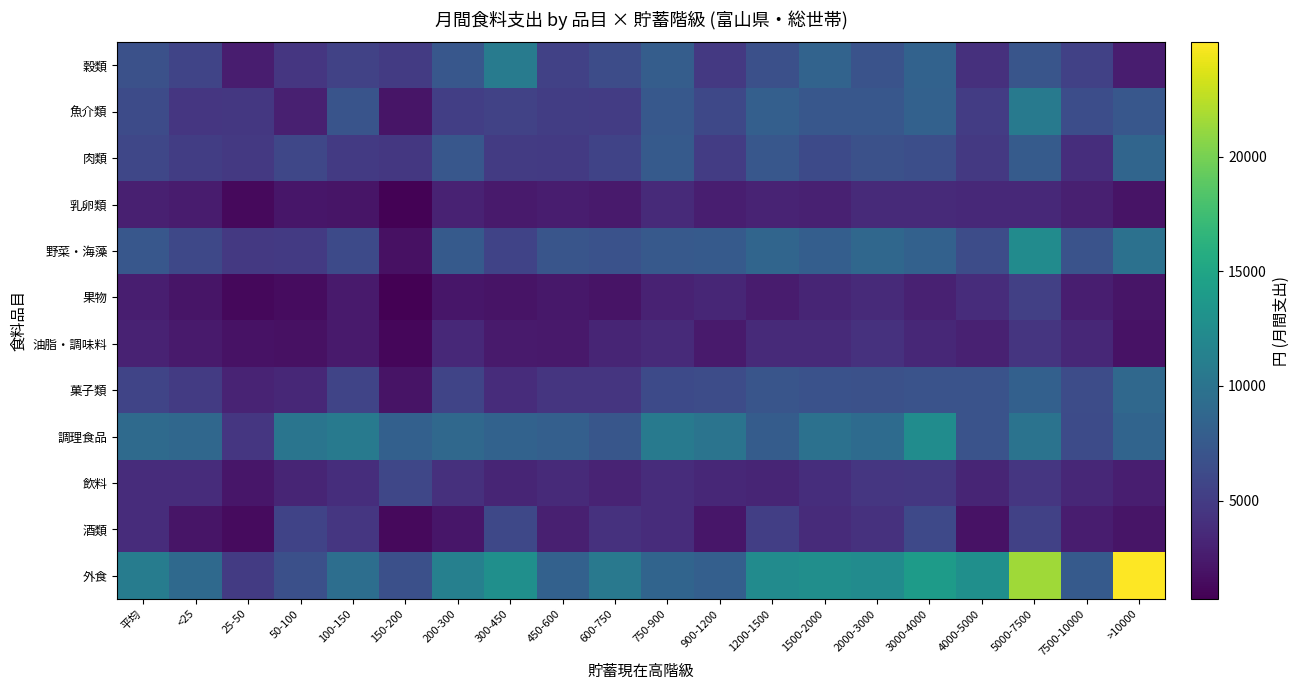

Reading left to right, what are all the values shown in this chart?

穀類: 平均=6745	<25=5714	25-50=2658	50-100=4568	100-150=5545	150-200=4913	200-300=7288	300-450=10765	450-600=5363	600-750=6367	750-900=7914	900-1200=4709	1200-1500=6670	1500-2000=8412	2000-3000=6880	3000-4000=8388	4000-5000=4105	5000-7500=7085	7500-10000=5382	>10000=2630
魚介類: 平均=6299	<25=4524	25-50=4685	50-100=2878	100-150=7058	150-200=2055	200-300=5192	300-450=5501	450-600=5136	600-750=5031	750-900=7439	900-1200=6011	1200-1500=8040	1500-2000=7271	2000-3000=7279	3000-4000=8291	4000-5000=5046	5000-7500=10648	7500-10000=6401	>10000=7268
肉類: 平均=5850	<25=5100	25-50=4699	50-100=5885	100-150=4794	150-200=4610	200-300=7315	300-450=4911	450-600=4860	600-750=5581	750-900=7582	900-1200=4987	1200-1500=7316	1500-2000=6167	2000-3000=6745	3000-4000=6530	4000-5000=4745	5000-7500=7645	7500-10000=3901	>10000=8614
乳卵類: 平均=2866	<25=2560	25-50=1355	50-100=2183	100-150=2096	150-200=870	200-300=3003	300-450=2440	450-600=2644	600-750=2459	750-900=3572	900-1200=2714	1200-1500=3096	1500-2000=2953	2000-3000=3618	3000-4000=3588	4000-5000=3536	5000-7500=3516	7500-10000=2852	>10000=1947
野菜・海藻: 平均=7305	<25=6002	25-50=4703	50-100=4807	100-150=6154	150-200=1764	200-300=7541	300-450=5573	450-600=7085	600-750=6840	750-900=7500	900-1200=7582	1200-1500=8589	1500-2000=7969	2000-3000=8845	3000-4000=8247	4000-5000=6375	5000-7500=12416	7500-10000=6885	>10000=9788
果物: 平均=2754	<25=2096	25-50=1199	50-100=1485	100-150=2425	150-200=707	200-300=2140	300-450=2029	450-600=2266	600-750=1990	750-900=3033	900-1200=3291	1200-1500=2534	1500-2000=3265	2000-3000=3647	3000-4000=2918	4000-5000=3774	5000-7500=5291	7500-10000=2736	>10000=2111
油脂・調味料: 平均=3045	<25=2485	25-50=1908	50-100=1820	100-150=2482	150-200=1179	200-300=3547	300-450=2475	450-600=2376	600-750=3204	750-900=3591	900-1200=2469	1200-1500=3576	1500-2000=3619	2000-3000=4190	3000-4000=3387	4000-5000=2892	5000-7500=4488	7500-10000=3408	>10000=1869
菓子類: 平均=5715	<25=4914	25-50=3143	50-100=3403	100-150=5691	150-200=1947	200-300=5722	300-450=3813	450-600=4496	600-750=4420	750-900=6146	900-1200=6384	1200-1500=7152	1500-2000=6809	2000-3000=6689	3000-4000=6934	4000-5000=6939	5000-7500=8127	7500-10000=6361	>10000=8898
調理食品: 平均=9148	<25=8812	25-50=4562	50-100=10126	100-150=10745	150-200=8133	200-300=8950	300-450=8330	450-600=8034	600-750=7227	750-900=10597	900-1200=10079	1200-1500=7815	1500-2000=9746	2000-3000=9245	3000-4000=12562	4000-5000=6907	5000-7500=9972	7500-10000=6212	>10000=8553
飲料: 平均=3778	<25=3760	25-50=2139	50-100=3231	100-150=3890	150-200=5861	200-300=4051	300-450=3177	450-600=3646	600-750=3150	750-900=3828	900-1200=3386	1200-1500=3175	1500-2000=3929	2000-3000=4555	3000-4000=4673	4000-5000=3209	5000-7500=4510	7500-10000=3376	>10000=2779
酒類: 平均=3763	<25=2087	25-50=1401	50-100=5601	100-150=4562	150-200=1317	200-300=2173	300-450=5951	450-600=2853	600-750=4132	750-900=3755	900-1200=2223	1200-1500=5193	1500-2000=3684	2000-3000=4217	3000-4000=6096	4000-5000=1863	5000-7500=5365	7500-10000=2666	>10000=2068
外食: 平均=10890	<25=8977	25-50=4945	50-100=6635	100-150=9509	150-200=6615	200-300=11304	300-450=12820	450-600=8270	600-750=10539	750-900=8542	900-1200=8077	1200-1500=12397	1500-2000=12713	2000-3000=12434	3000-4000=14004	4000-5000=12814	5000-7500=21551	7500-10000=7591	>10000=24995